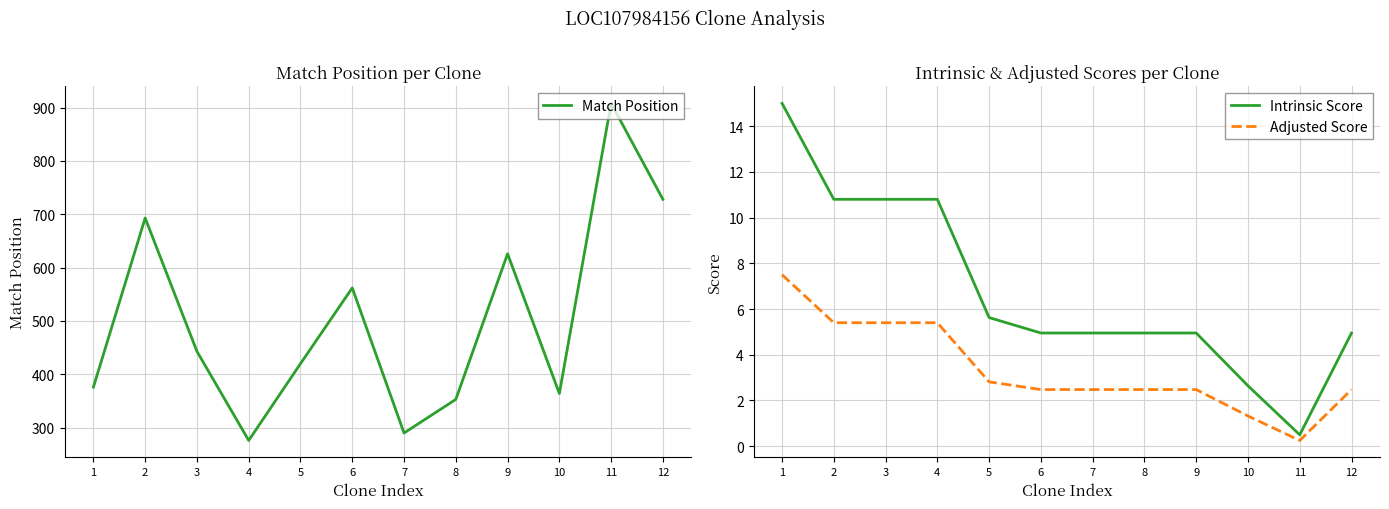

True or false: Match Position and Adjusted Score intersect in this chart.

False